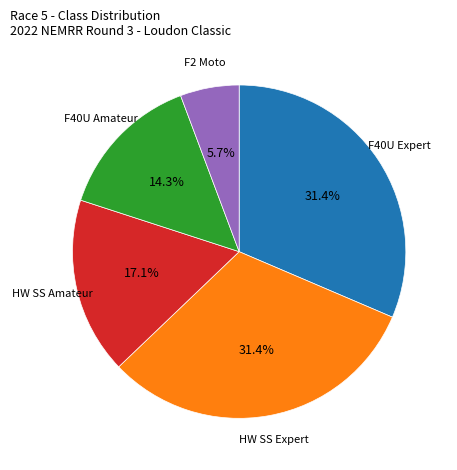

Is there any slice that represents more than half of the pie?

No